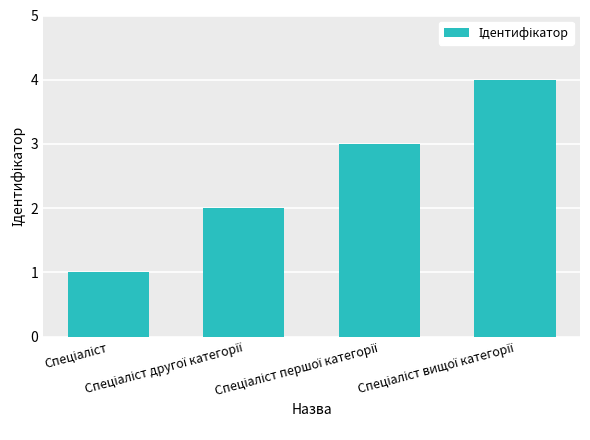

What is the sum of all values?

10